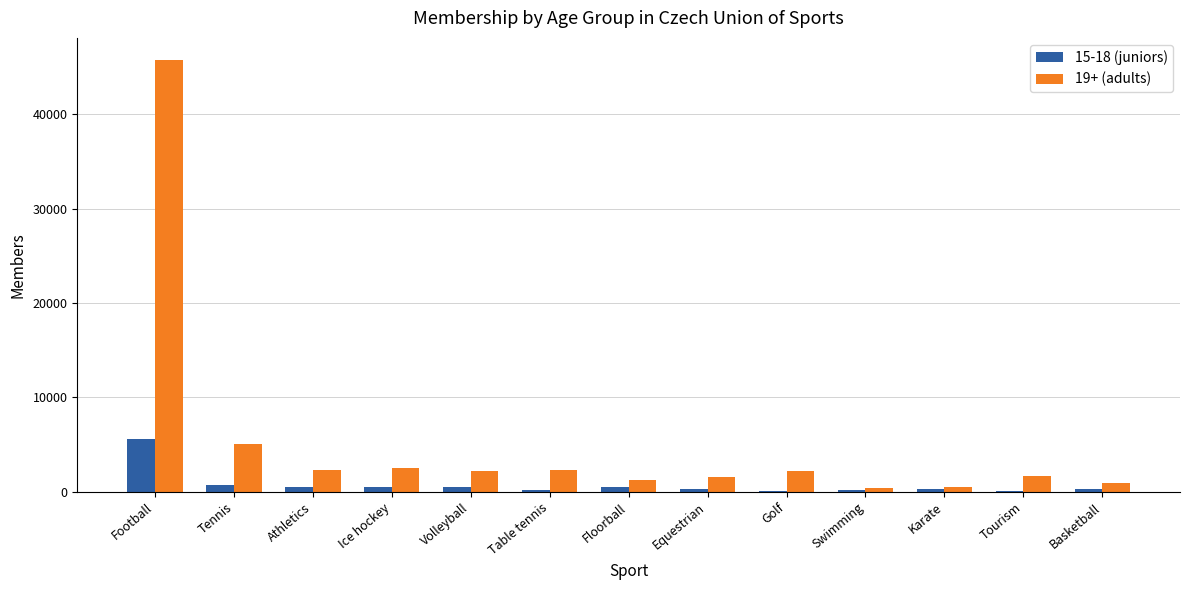

Which series has the largest total across all categories?

19+ (adults)